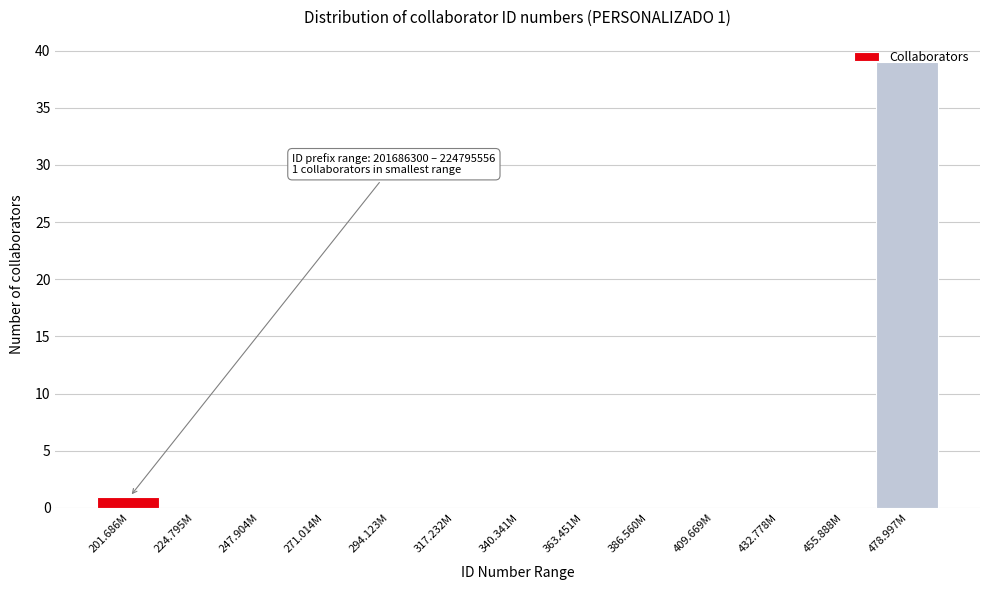

What is the greatest value displayed?

39